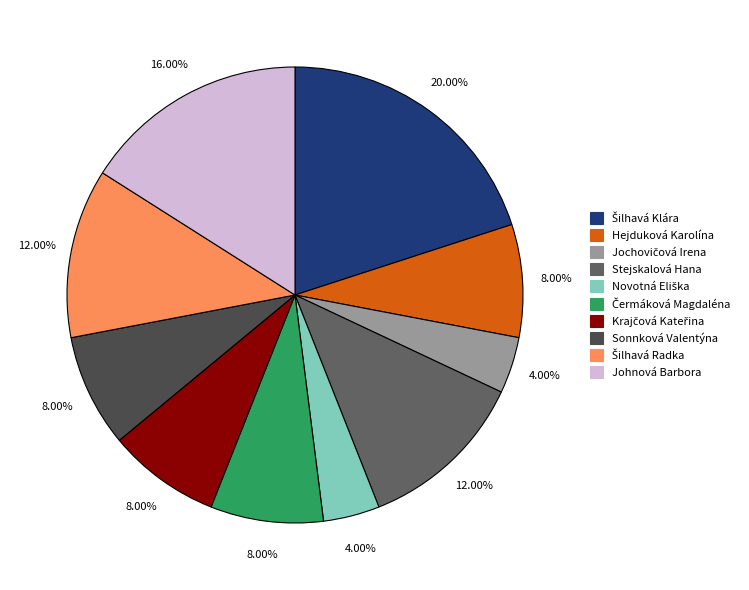

True or false: Šilhavá Radka accounts for 12% of the total.

True